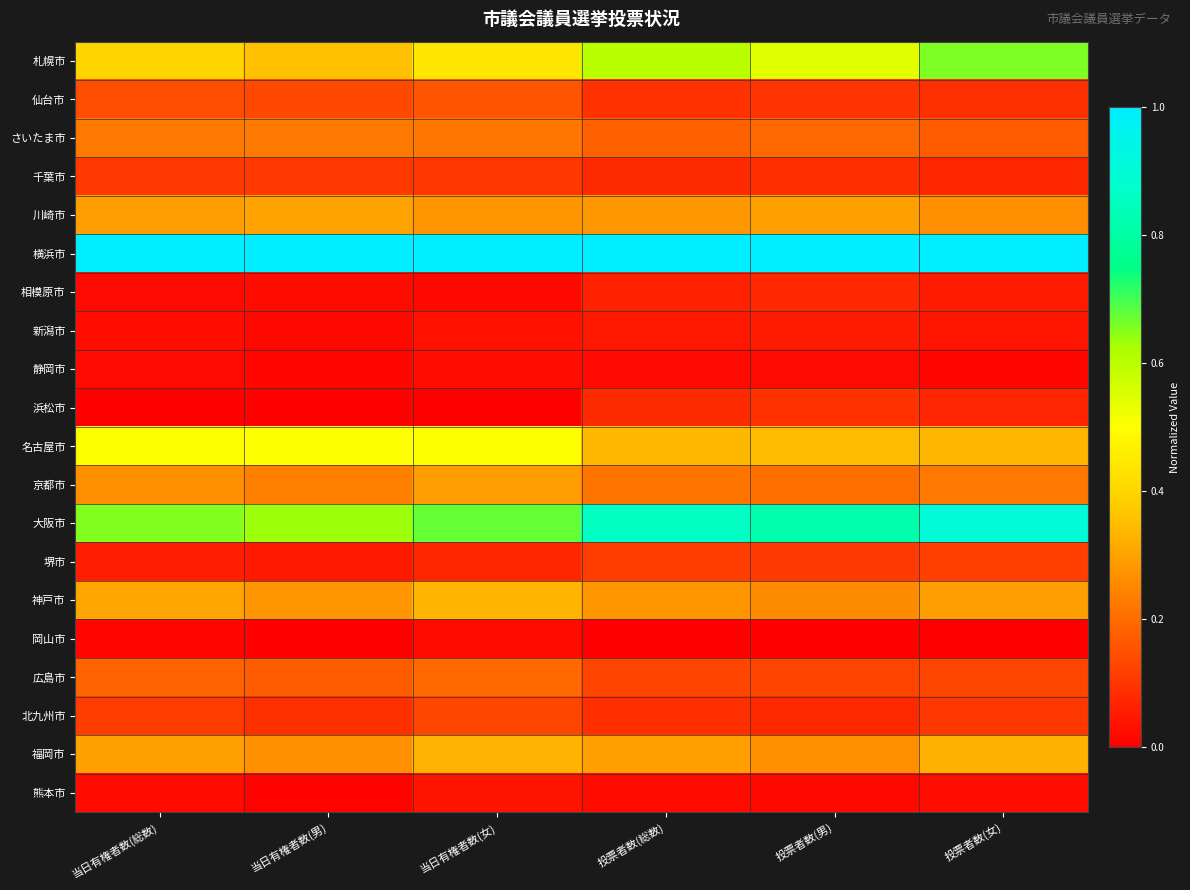

What is the total value across all series at 当日有権者数(女)?

4.9